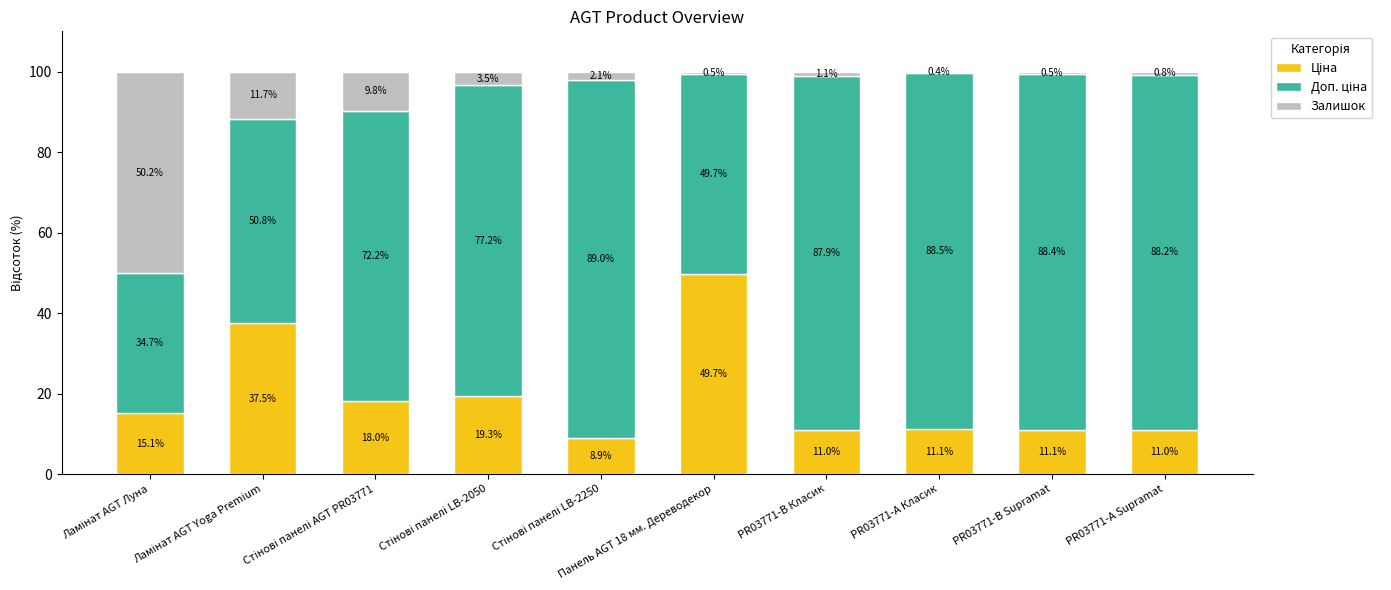

What position from the right is Стінові панелі LB-2050?

7